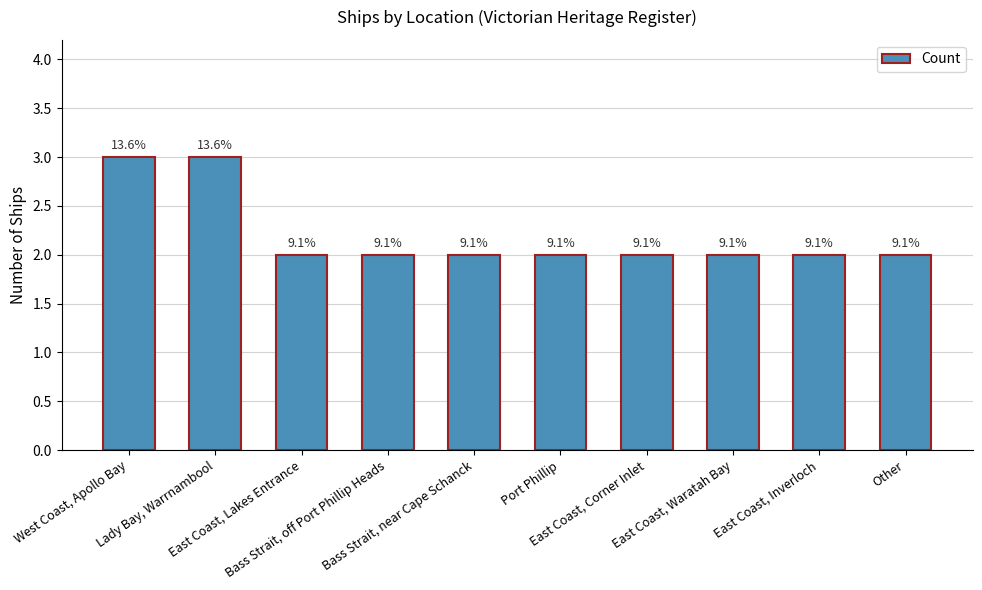

Which category has the highest value across all series?

West Coast, Apollo Bay